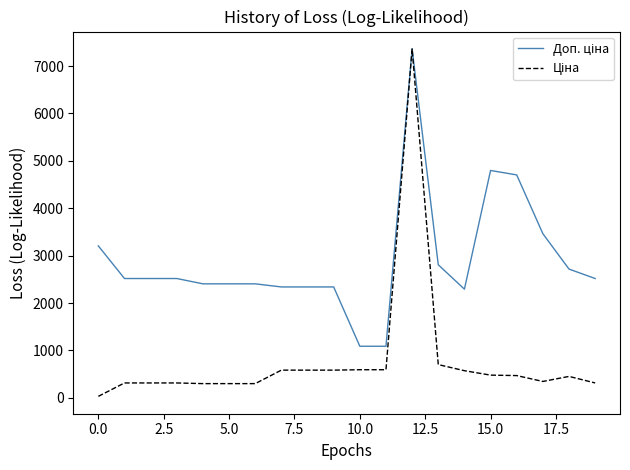

Is this an area chart (filled region under the line)?

No